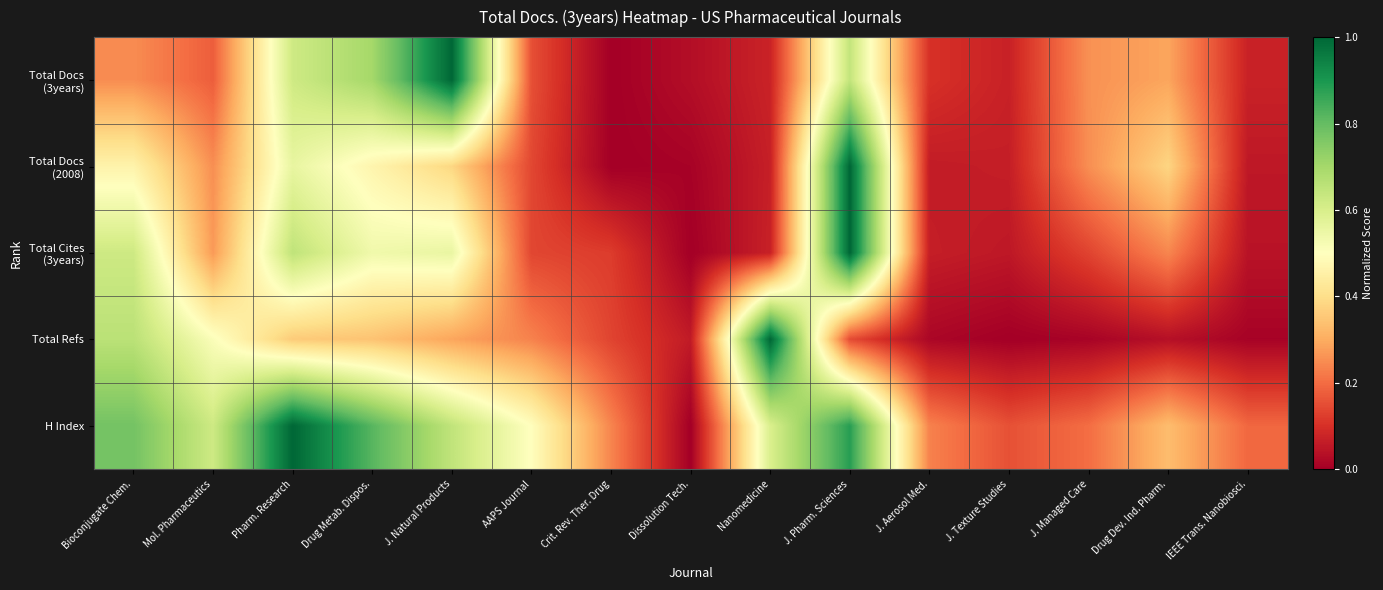

List the series in order of their peak value, lowest first.

Total Docs (3years), Total Docs (2008), Total Cites (3years), Total Refs, H Index